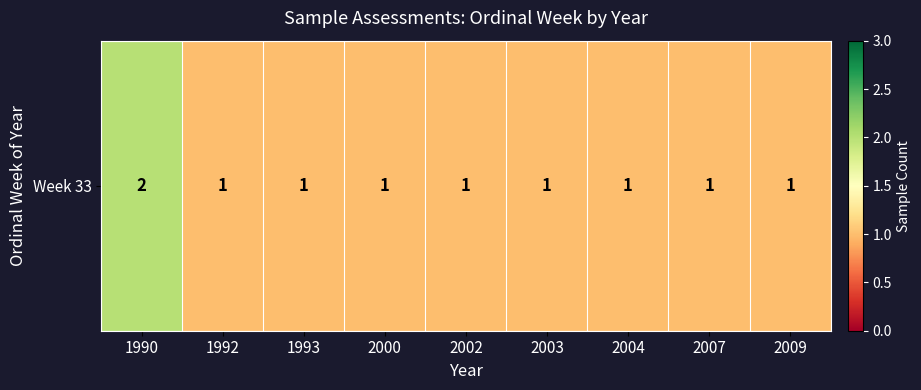

What is the greatest value displayed?

2